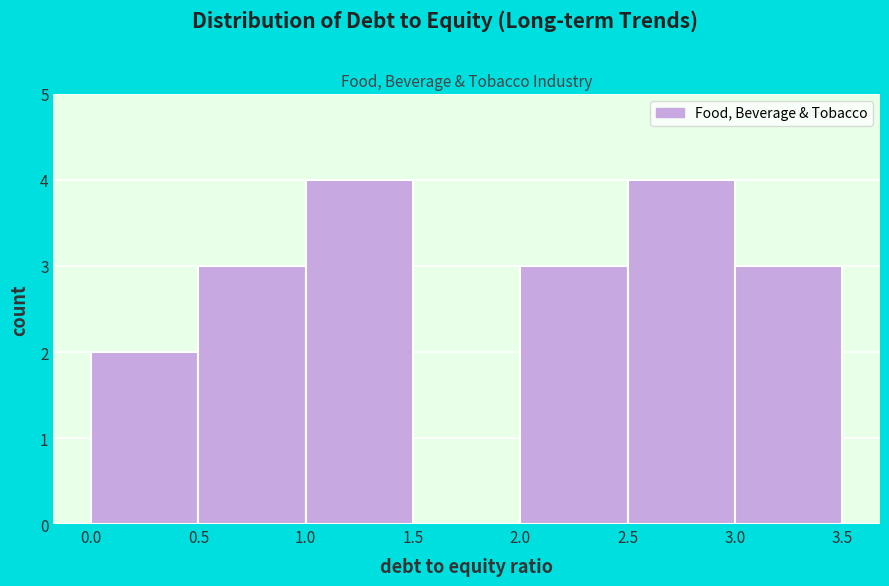

Reading left to right, list every bar in this chart as the range it spans on the x-axis followed by its height. The values are not printed on the chart, so give them approximately, as read against the axis.

0.0 to 0.5: 2
0.5 to 1.0: 3
1.0 to 1.5: 4
1.5 to 2.0: 0
2.0 to 2.5: 3
2.5 to 3.0: 4
3.0 to 3.5: 3